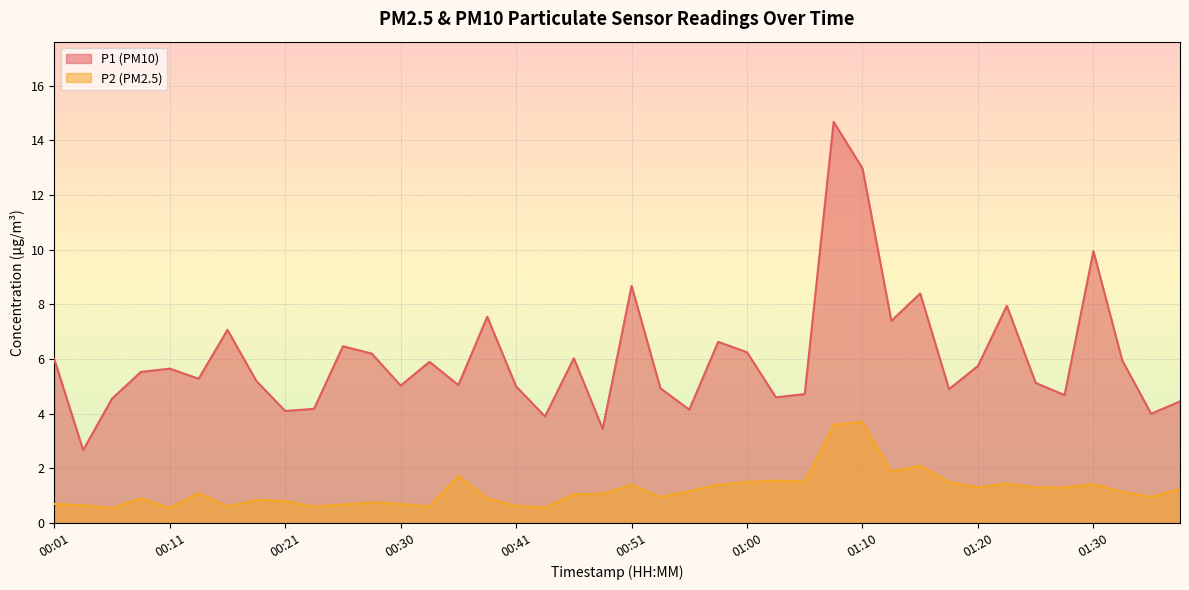

What is the average value of the P1 series?

6.0